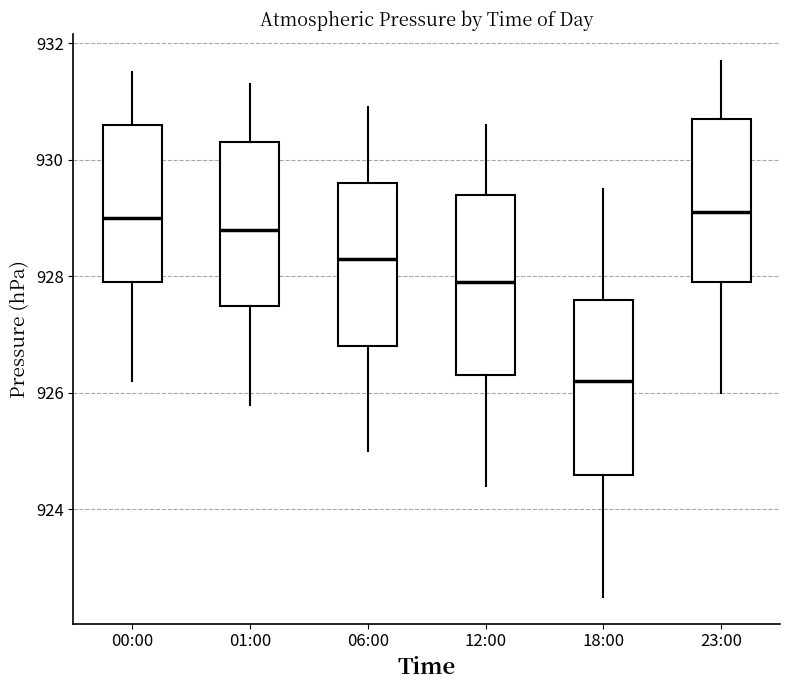

Reading left to right, transcribe this box plot: for each box, give where its median line is, the range the box spans, and where its two whiskers end, as read against the y-axis. The values are not printed on the chart, so give them approximately, as read against the axis.

00:00: median 929.0, box 928.0 to 930.6, whiskers 926.2 to 931.6
01:00: median 928.8, box 927.6 to 930.4, whiskers 925.8 to 931.4
06:00: median 928.4, box 926.8 to 929.6, whiskers 925.0 to 931.0
12:00: median 928.0, box 926.4 to 929.4, whiskers 924.4 to 930.6
18:00: median 926.2, box 924.6 to 927.6, whiskers 922.6 to 929.6
23:00: median 929.2, box 928.0 to 930.8, whiskers 926.0 to 931.8